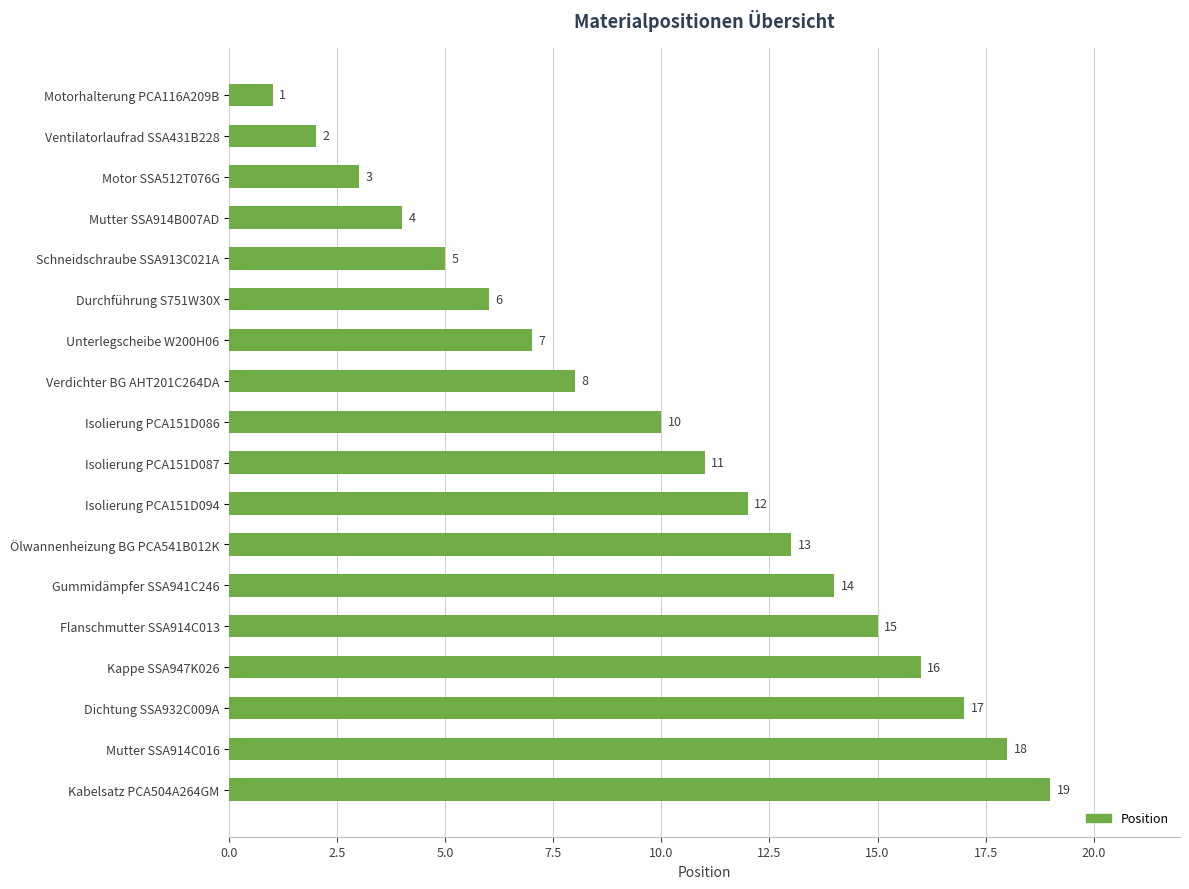

Count the number of categories in the chart.

18